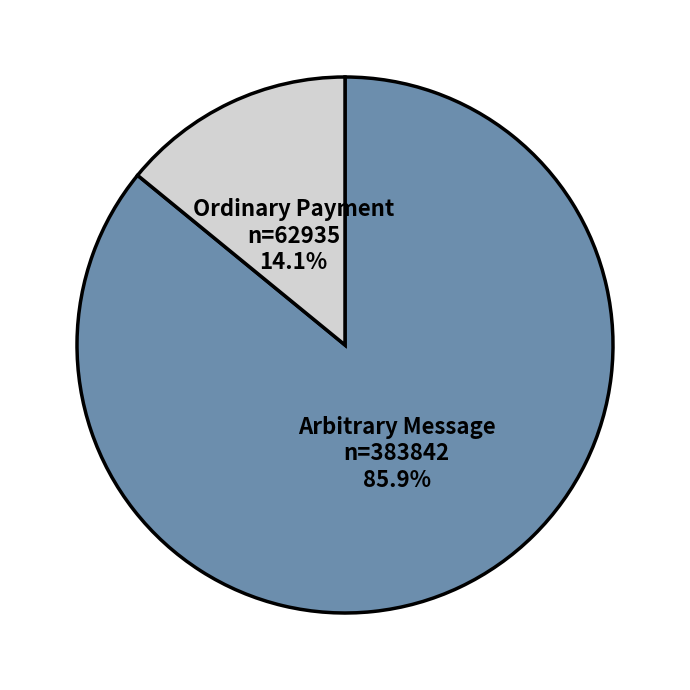

Rank the categories by value from lowest to highest.

Ordinary Payment, Arbitrary Message